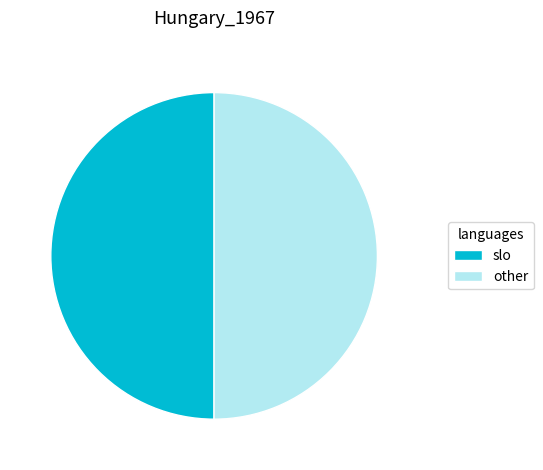

Do other and slo together represent more than half of the pie?

Yes